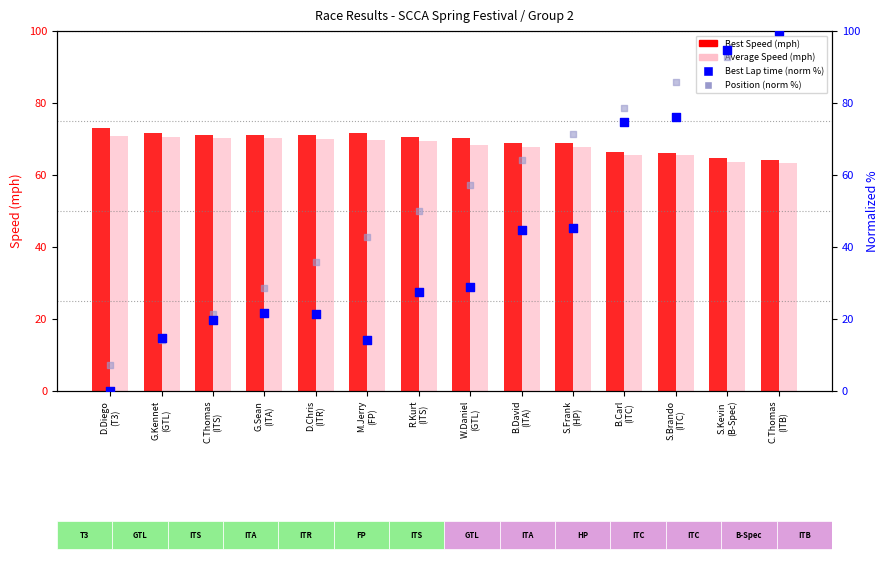

Is the value of Best Speed (mph) at C.Thomas
(ITS) greater than the value of Best Lap time (norm %) at C.Thomas
(ITB)?

No